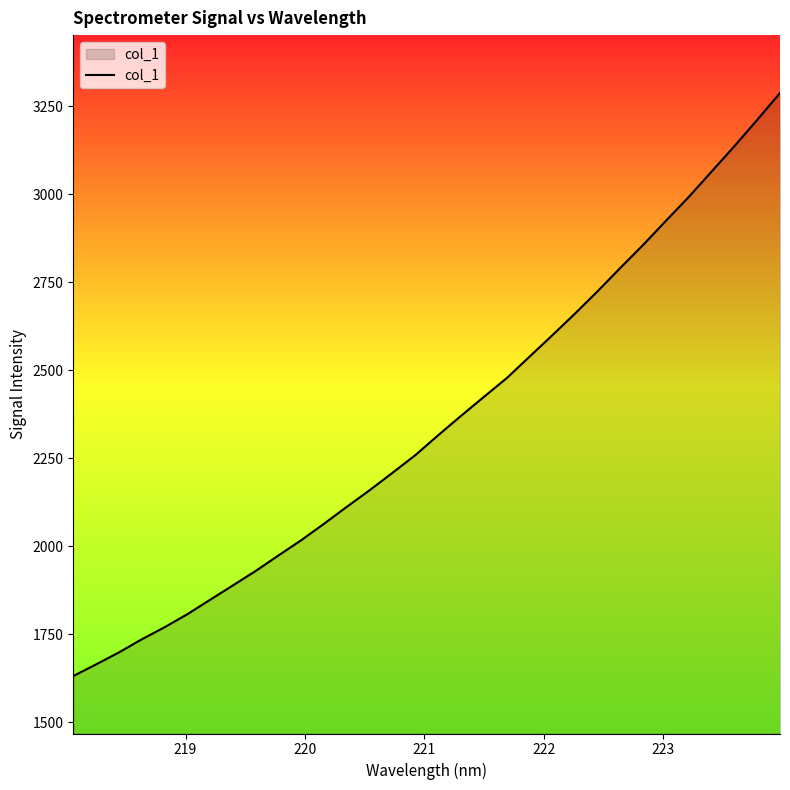

Reading left to right, list all the values displayed in this chart.

1631.8	1664.8	1698.8	1736.0	1770.3	1807.4	1848.4	1889.3	1930.4	1974.4	2017.8	2064.6	2112.7	2159.8	2209.1	2259.2	2315.6	2370.6	2424.2	2477.3	2538.3	2599.0	2660.7	2724.8	2791.2	2856.4	2924.9	2992.4	3064.3	3136.2	3210.8	3287.0